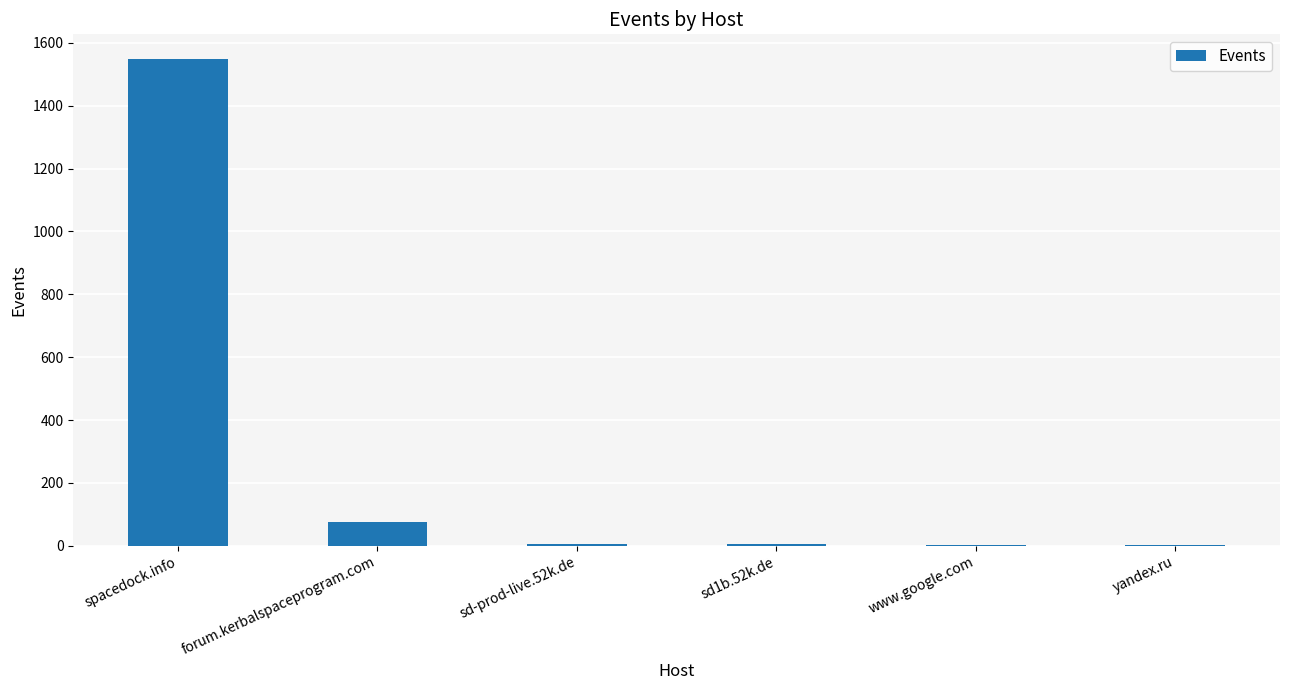

Which category has the highest value across all series?

spacedock.info